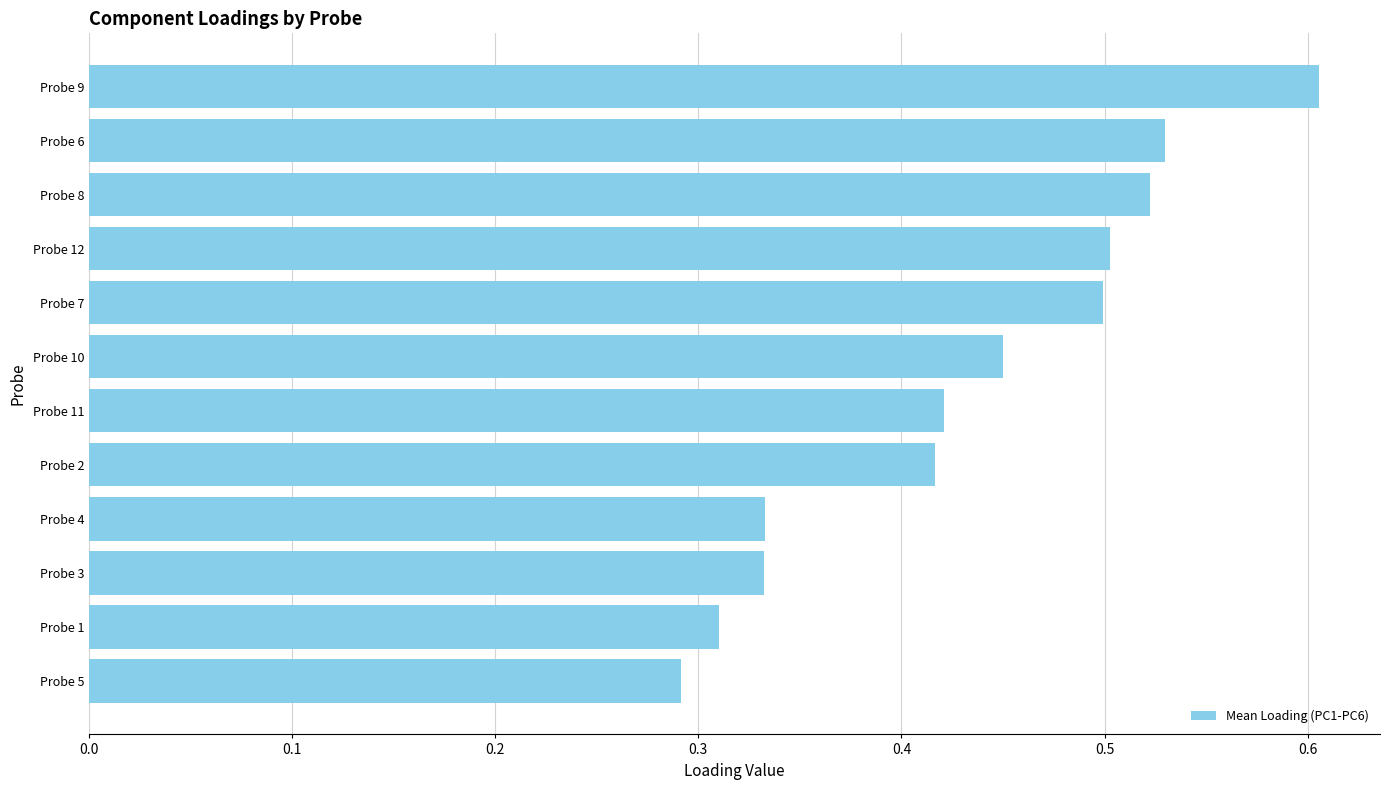

Which label corresponds to the smallest value in the chart?

Probe 5